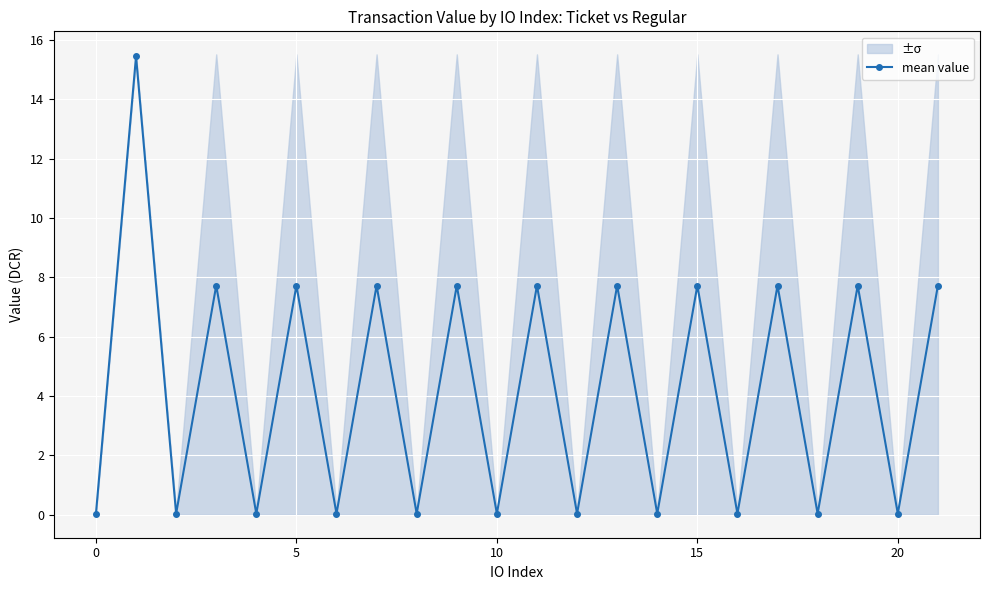

True or false: there are more than 1 points higher than both neighbors.

True